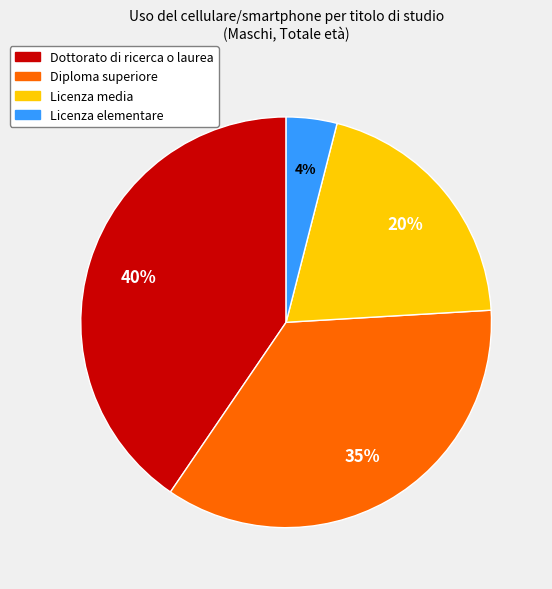

To the nearest percent, what is the difference between the largest and smallest slice percentages?

36%